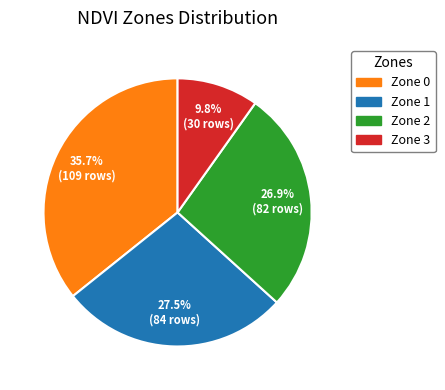

To the nearest percent, what percentage of the pie is Zone 0?

36%